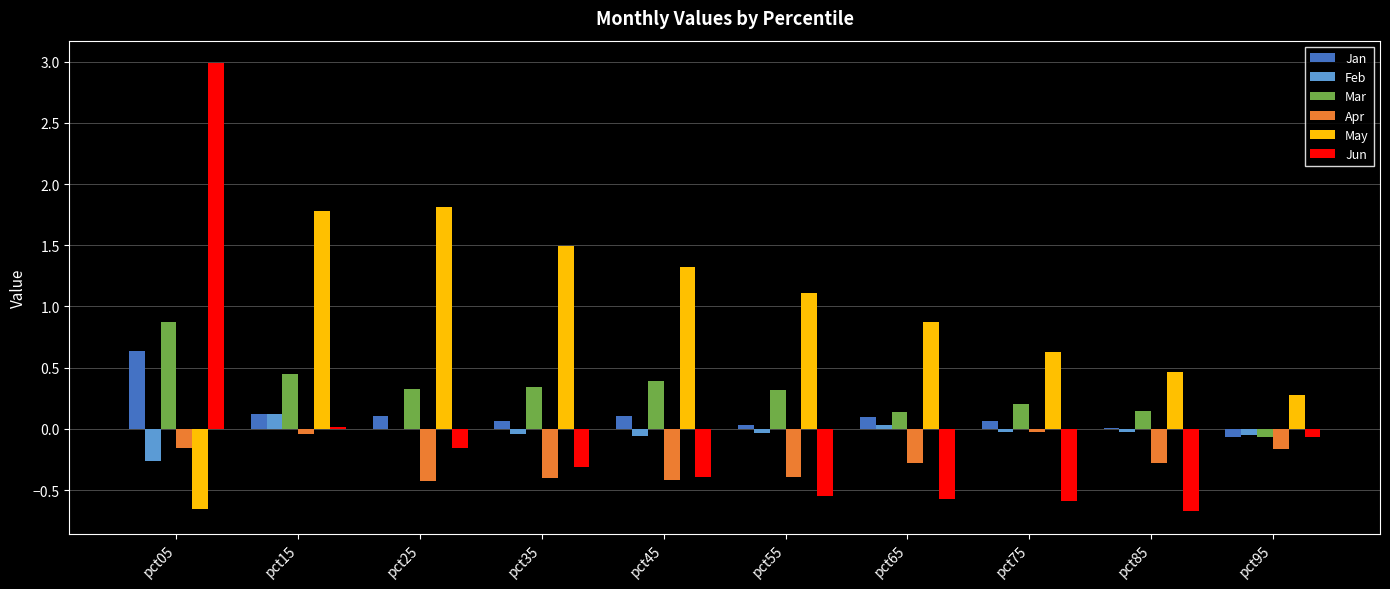

What is the sum of all Apr values?

-2.6